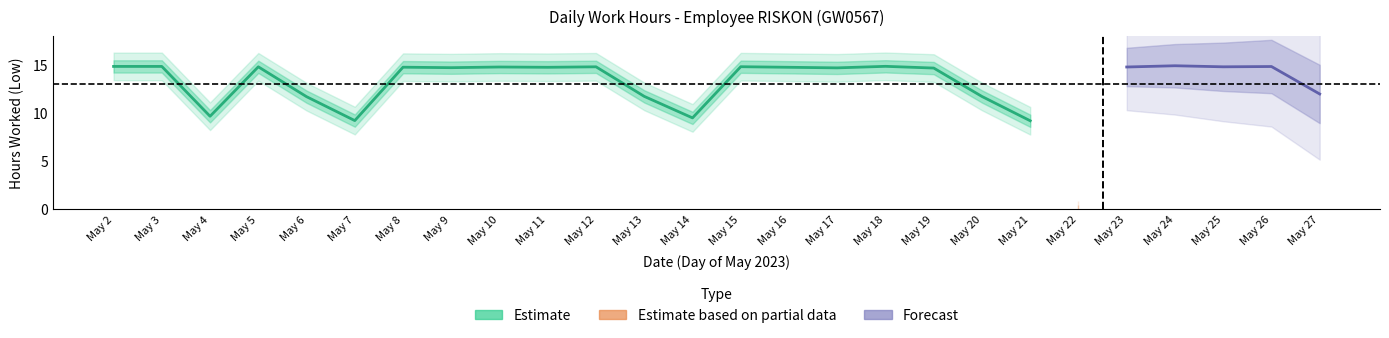

At which category does the chart reach its peak across all series?

24